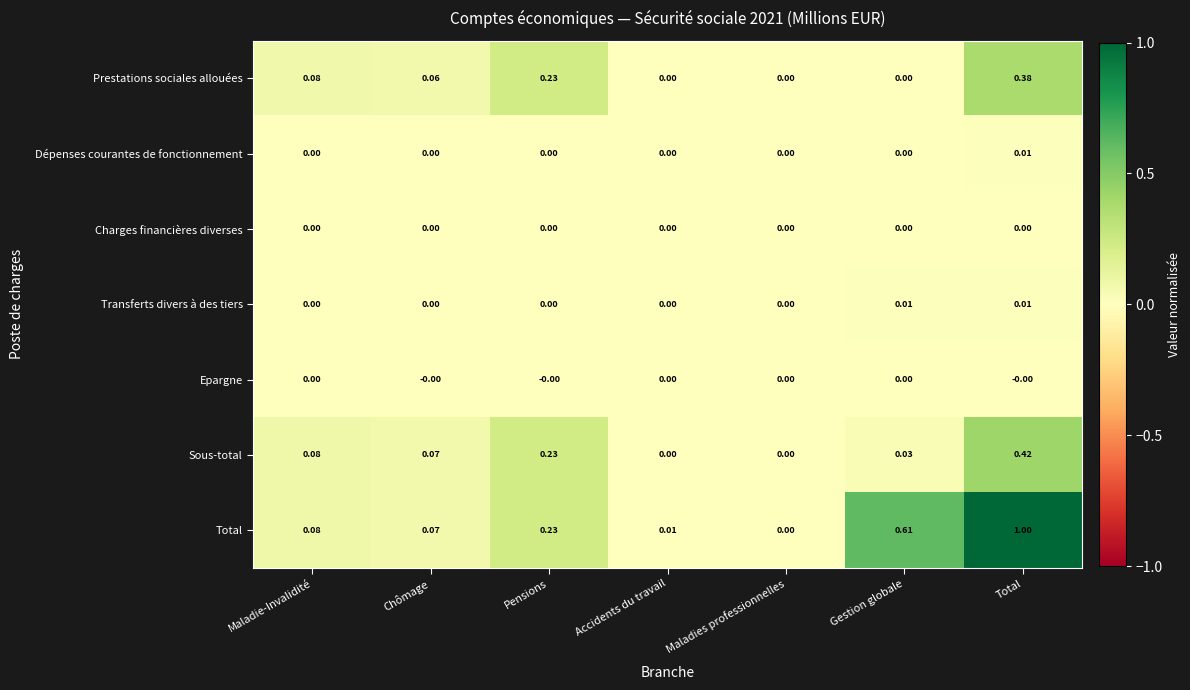

At which category is the sum across all series the highest?

Total